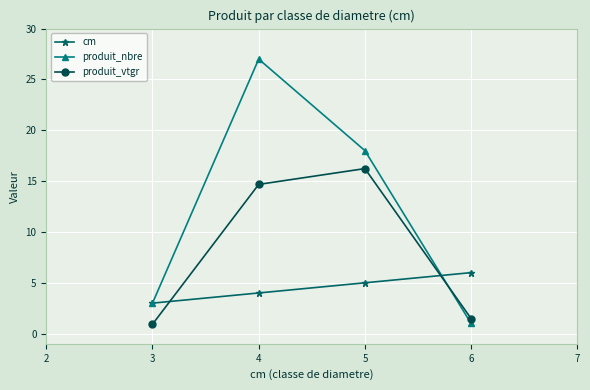

How many cm values are between 4 and 6?

3